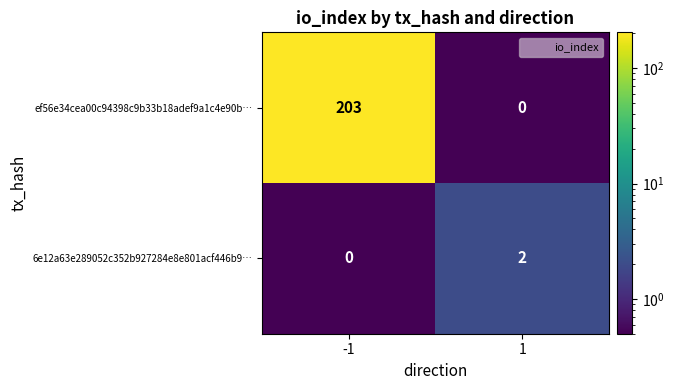

What is the greatest value displayed?

203